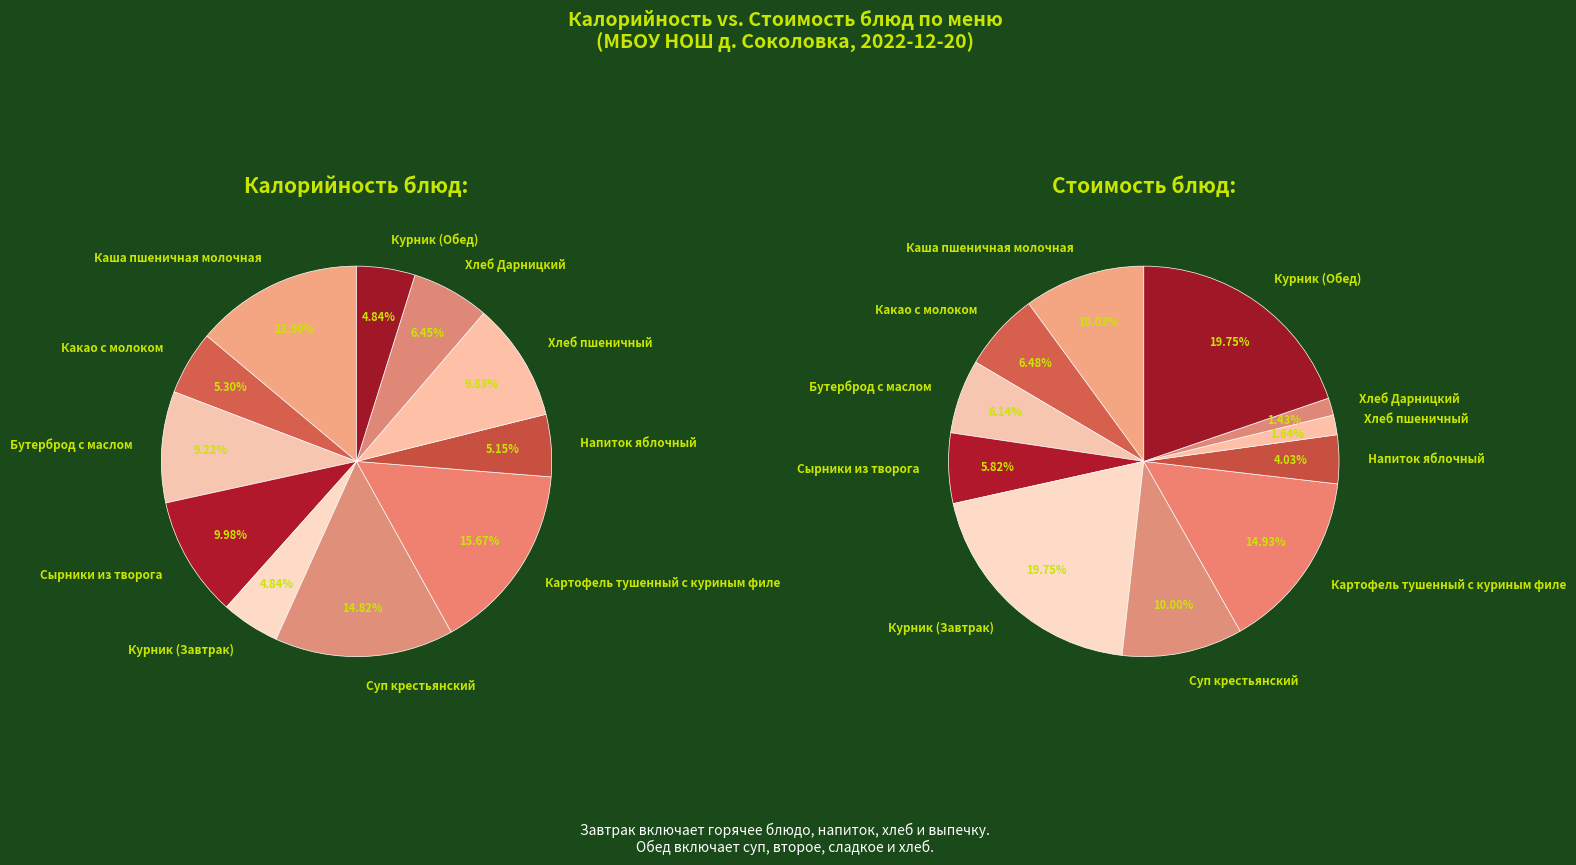

Combined, what portion of the pie is Суп крестьянский and Картофель тушенный с куриным филе?

30.5%